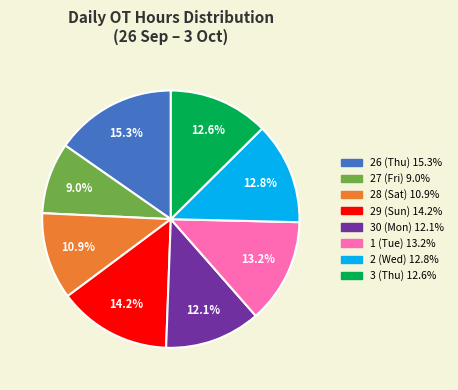

Is 3 (Thu) the majority of the pie?

No